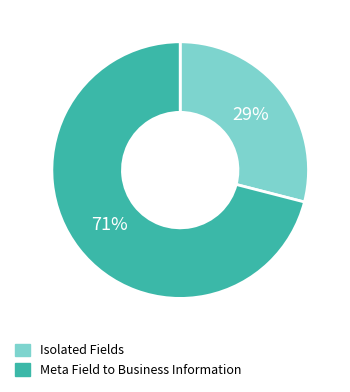

Rank the categories by value from lowest to highest.

Isolated Fields, Meta Field to Business Information